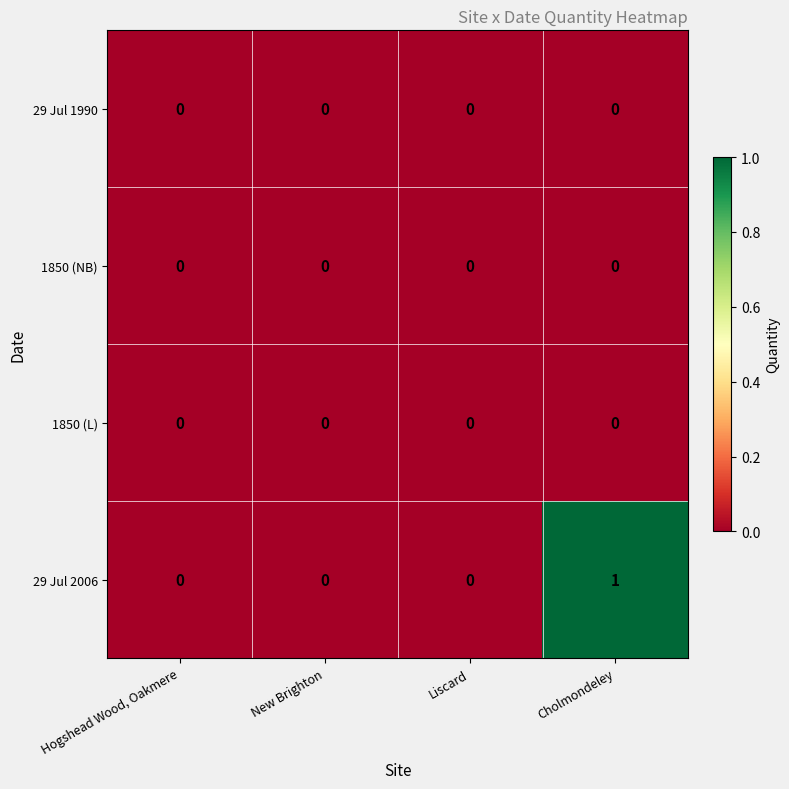

How many series are shown in this chart?

4